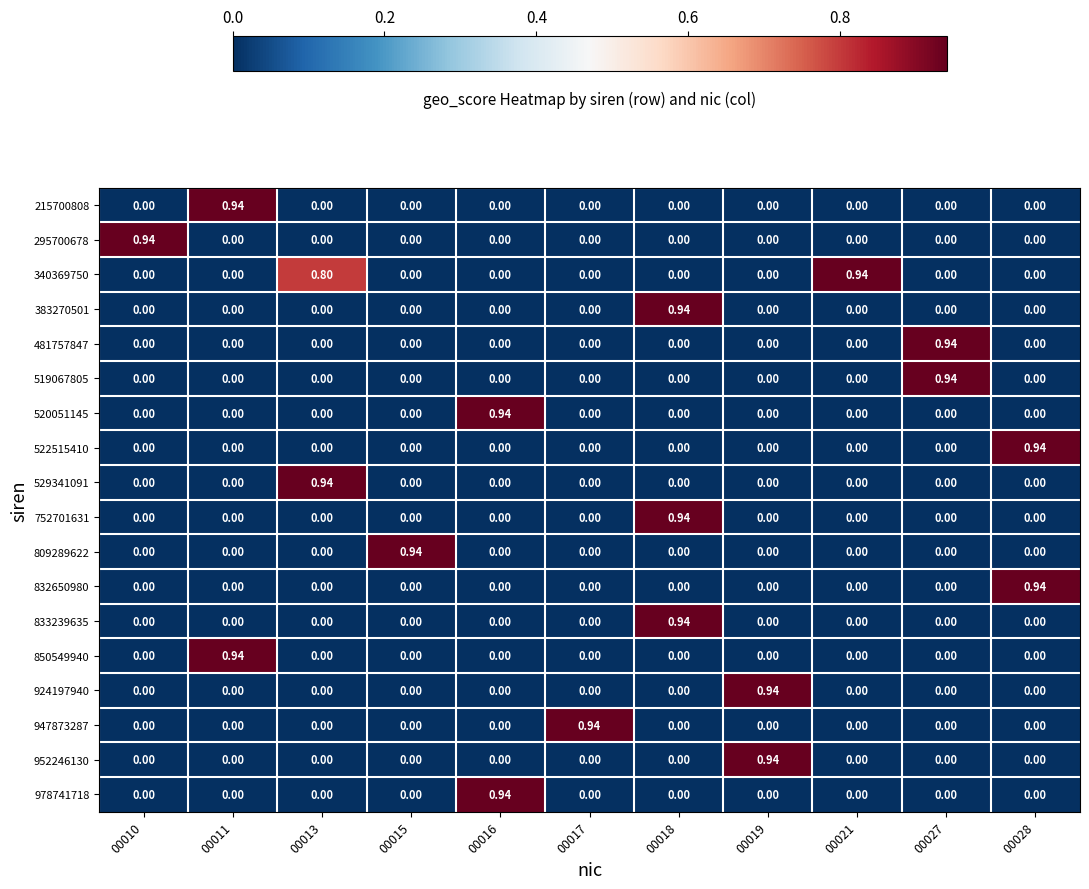

How many values in the 481757847 series exceed 0?

1